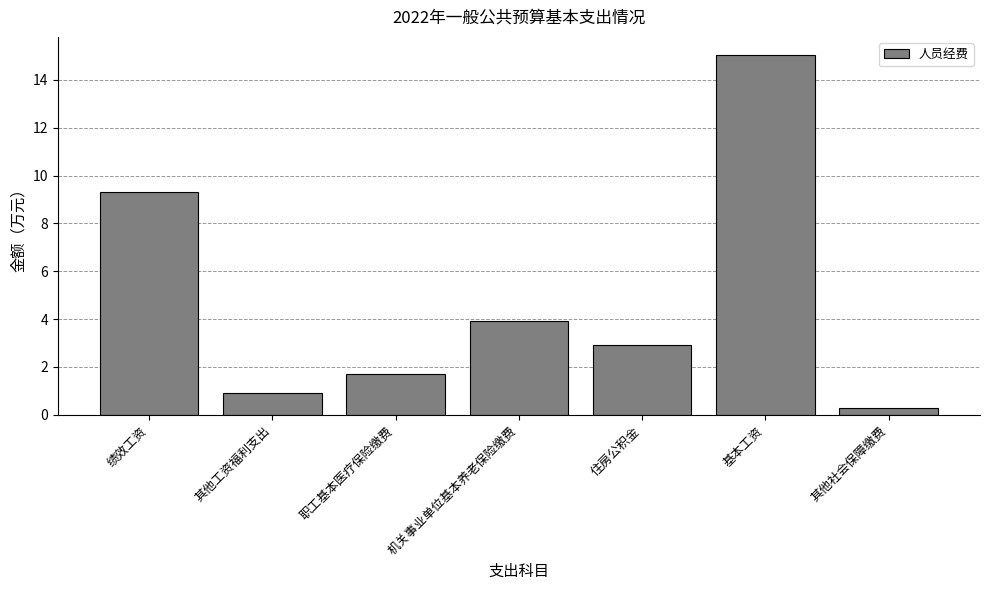

What is the minimum value shown in the chart?

0.3